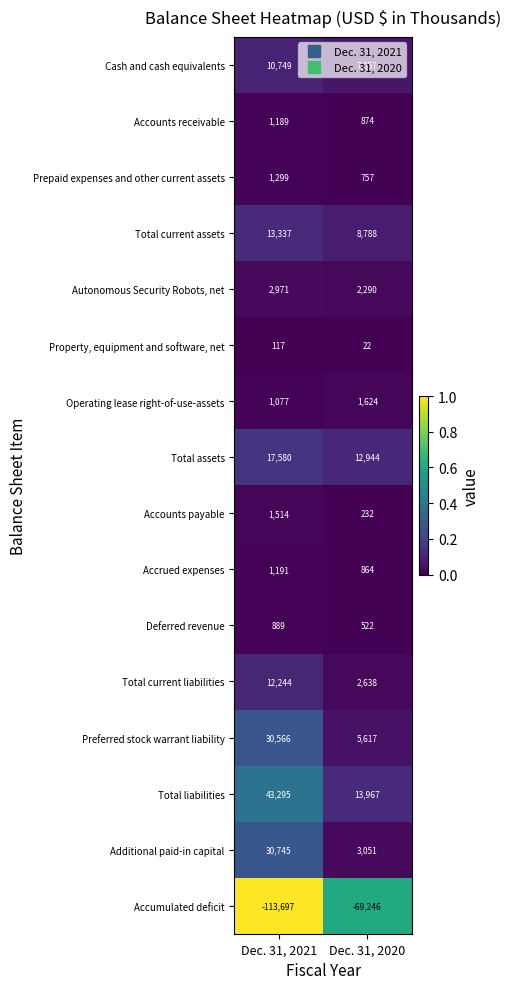

Which series has the largest total across all categories?

Total liabilities